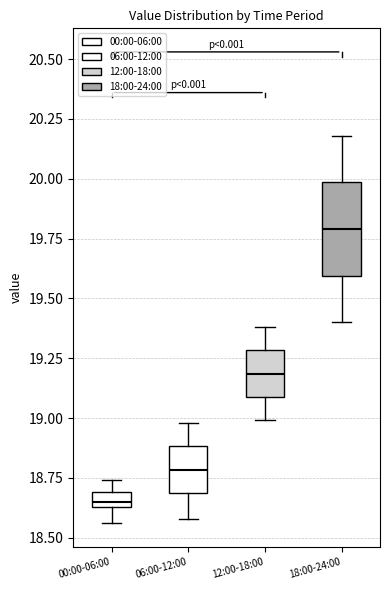

Comparing the boxes themselves (not the whiskers), which one is the tallest?

18:00-24:00